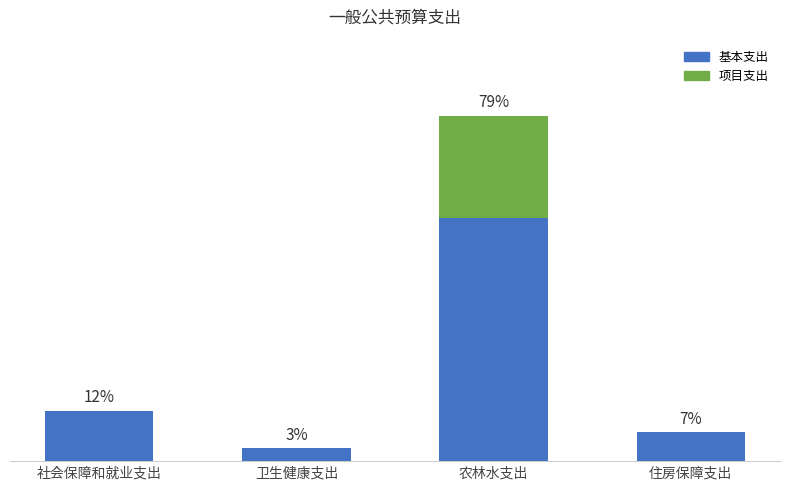

Does the chart contain stacked bars?

Yes